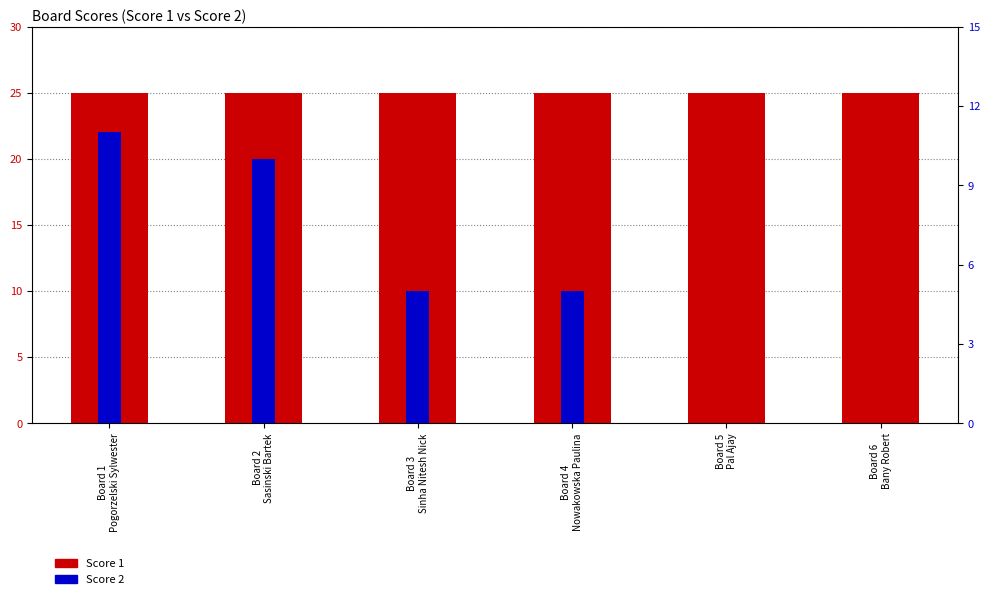

The value of Score 1 at Board 5
Pal Ajay is 9. True or false?

False